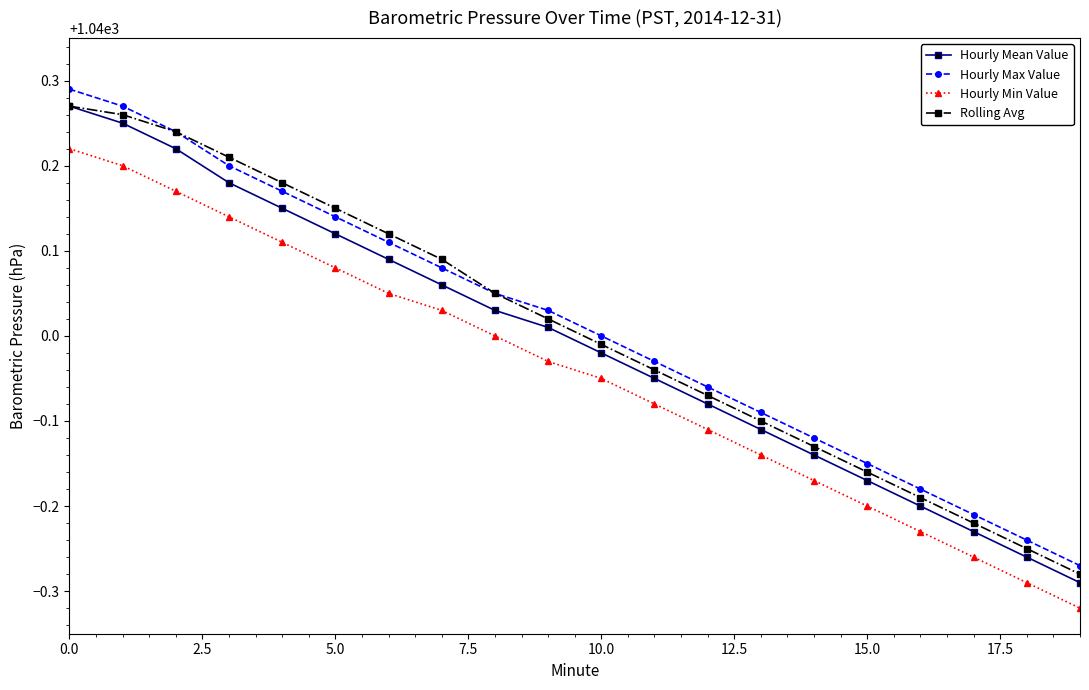

True or false: Hourly Max Value has more than 1 points higher than both neighbors.

False